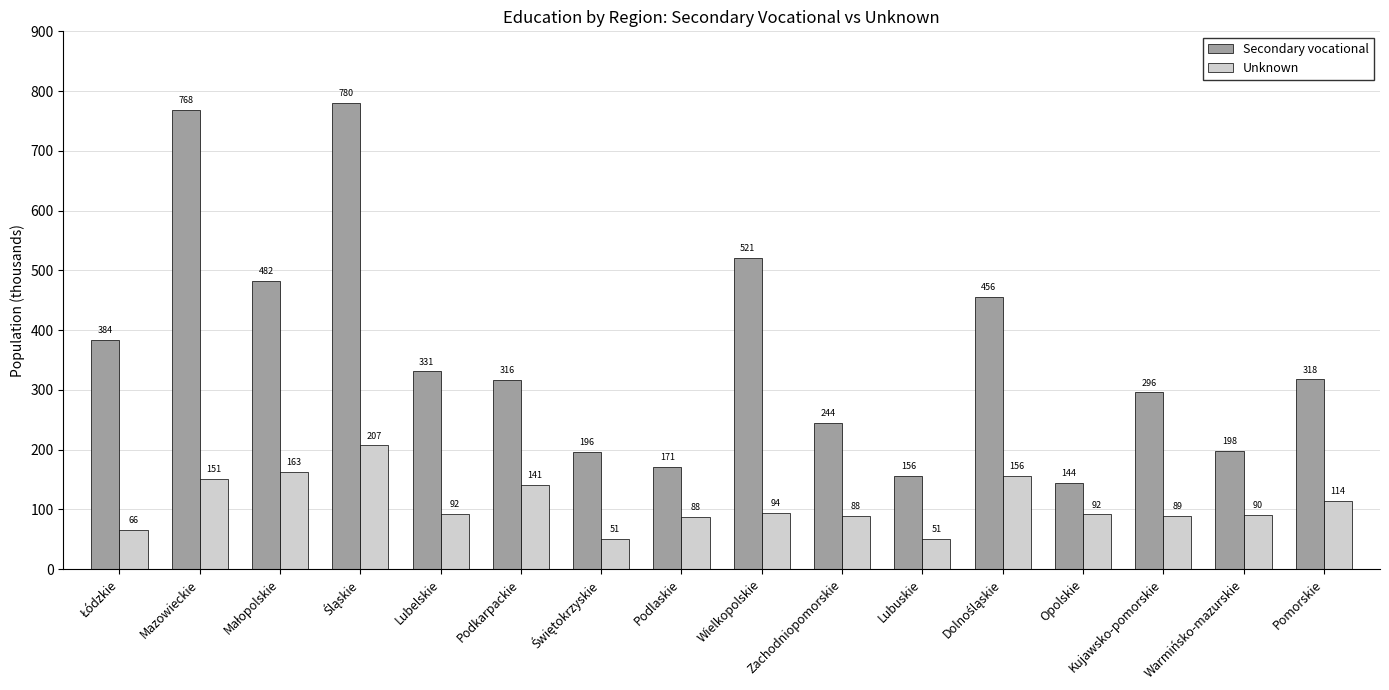

The value of Secondary vocational at Opolskie is 93.5. True or false?

False